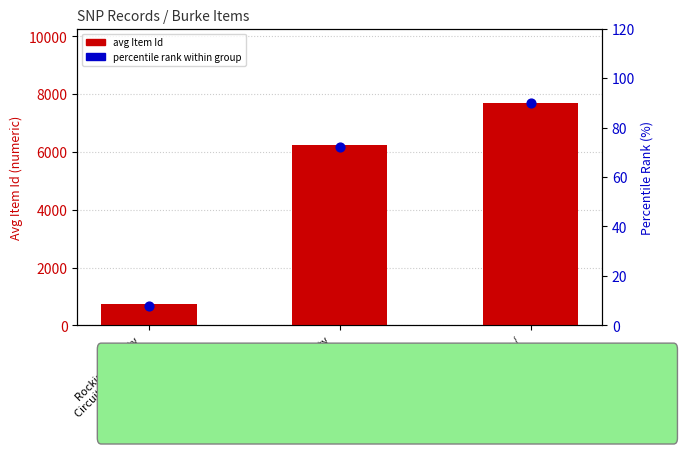

Which series has the largest total across all categories?

avg Item Id